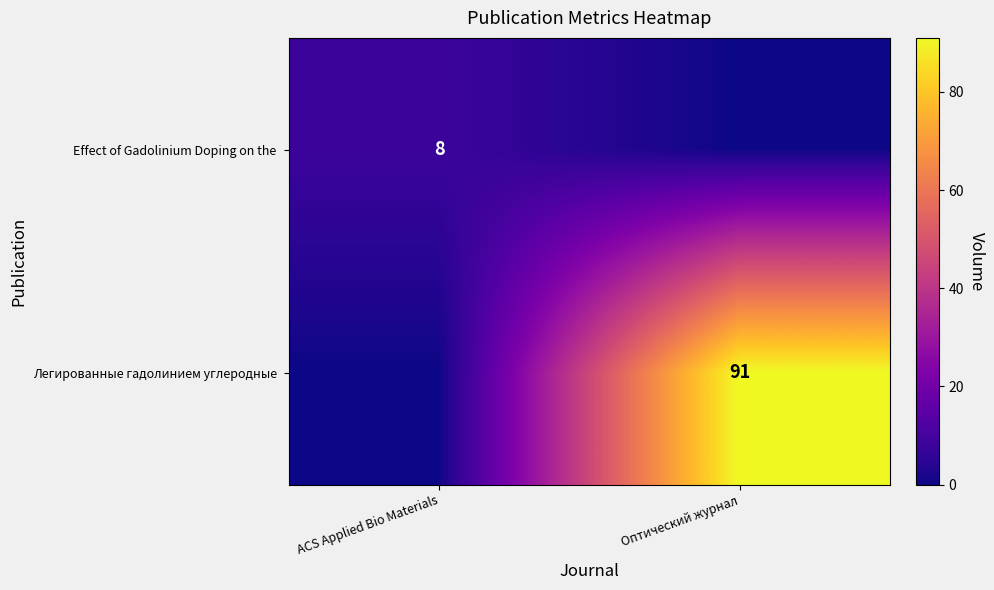

Read the Effect of Gadolinium Doping on the value at ACS Applied Bio Materials.

8